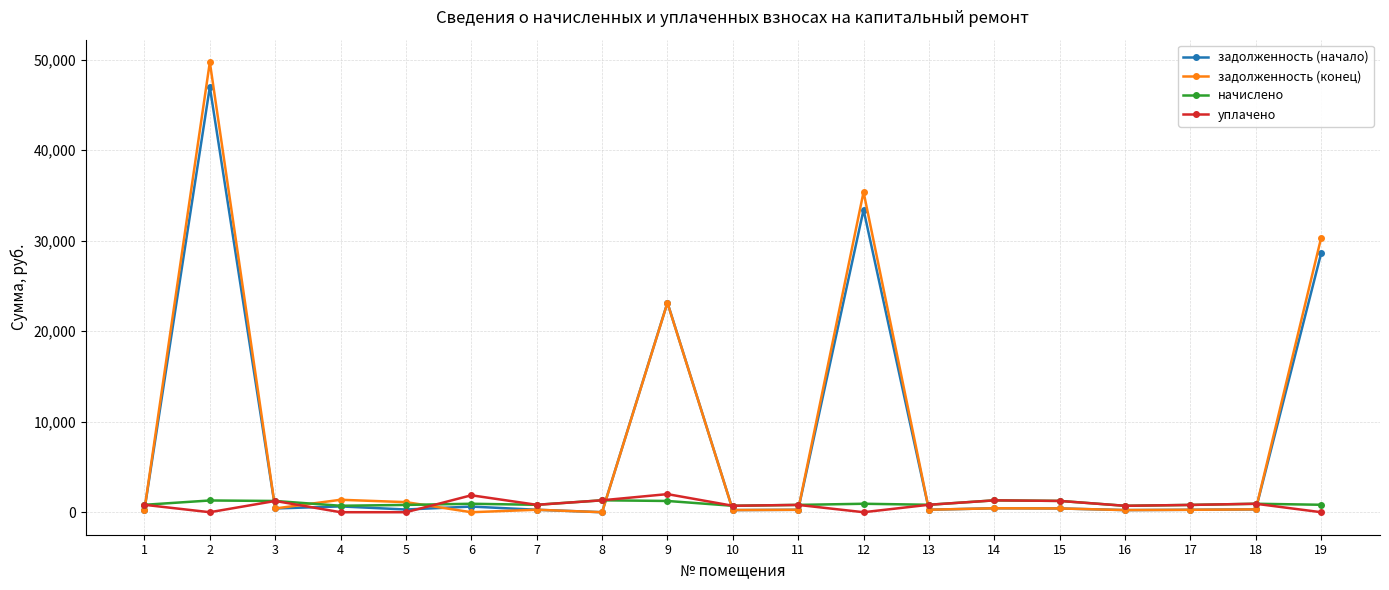

Which series has the largest range (max minus min)?

задолженность (конец)